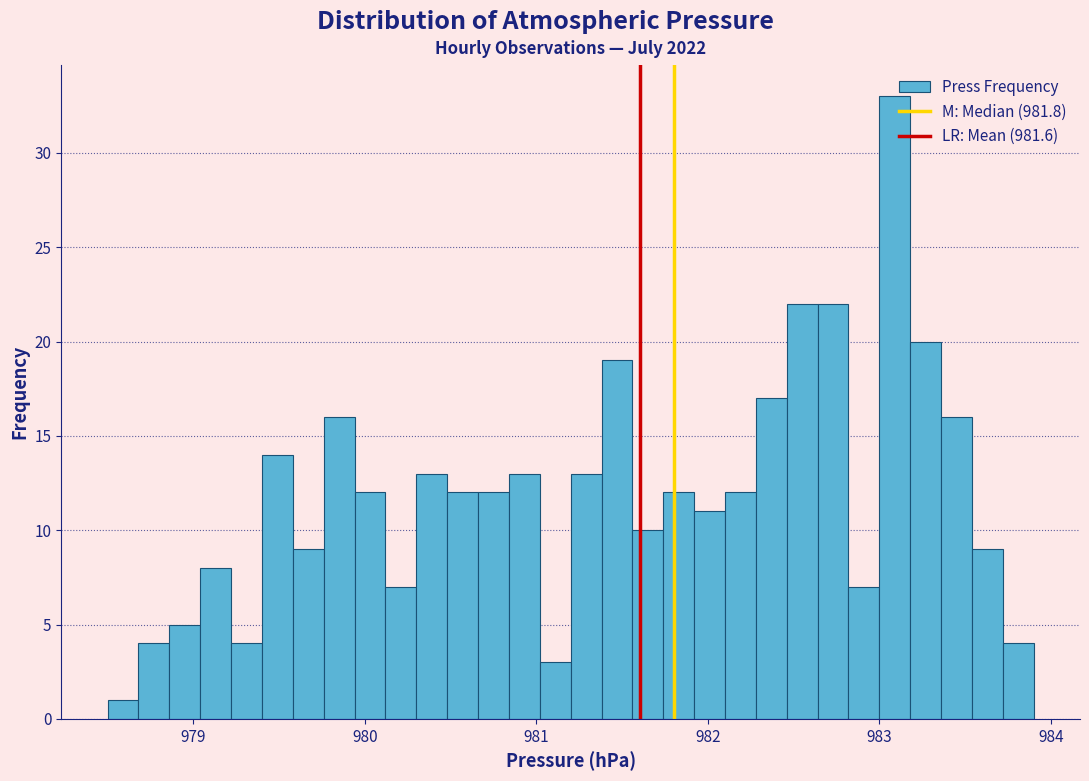

Read against the x-axis, roughly where is the centre of the tallest bar?

983.1